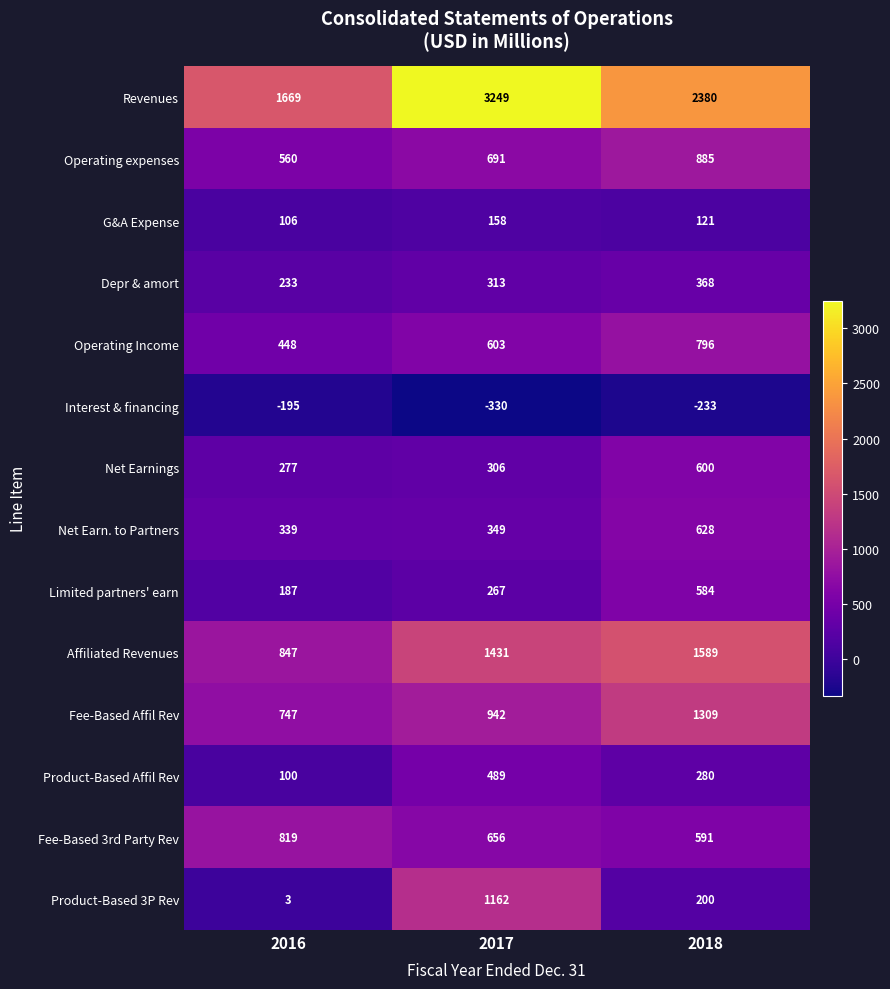

At which category is the sum across all series the highest?

2017